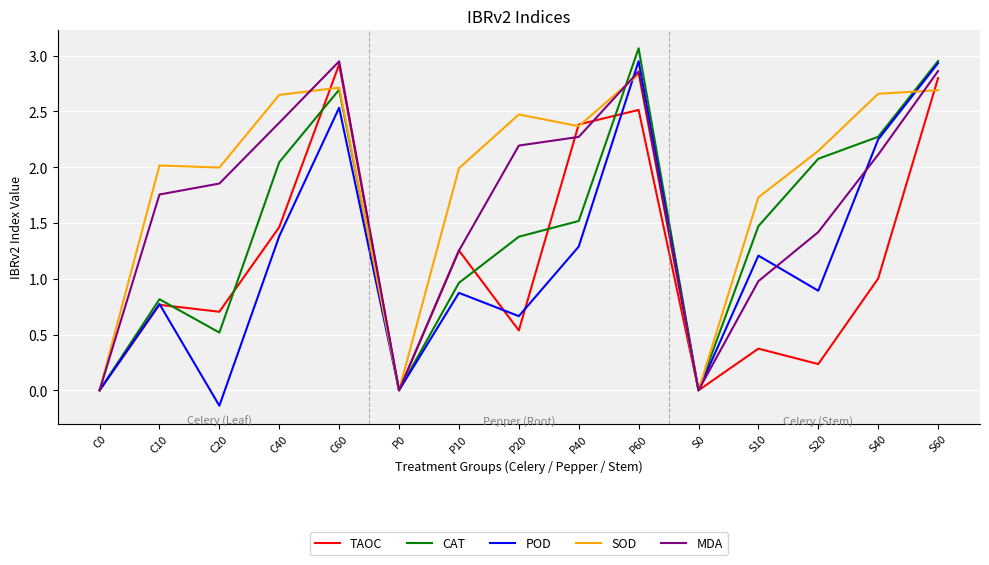

Is it true that TAOC equals 2.4 at C40?

False